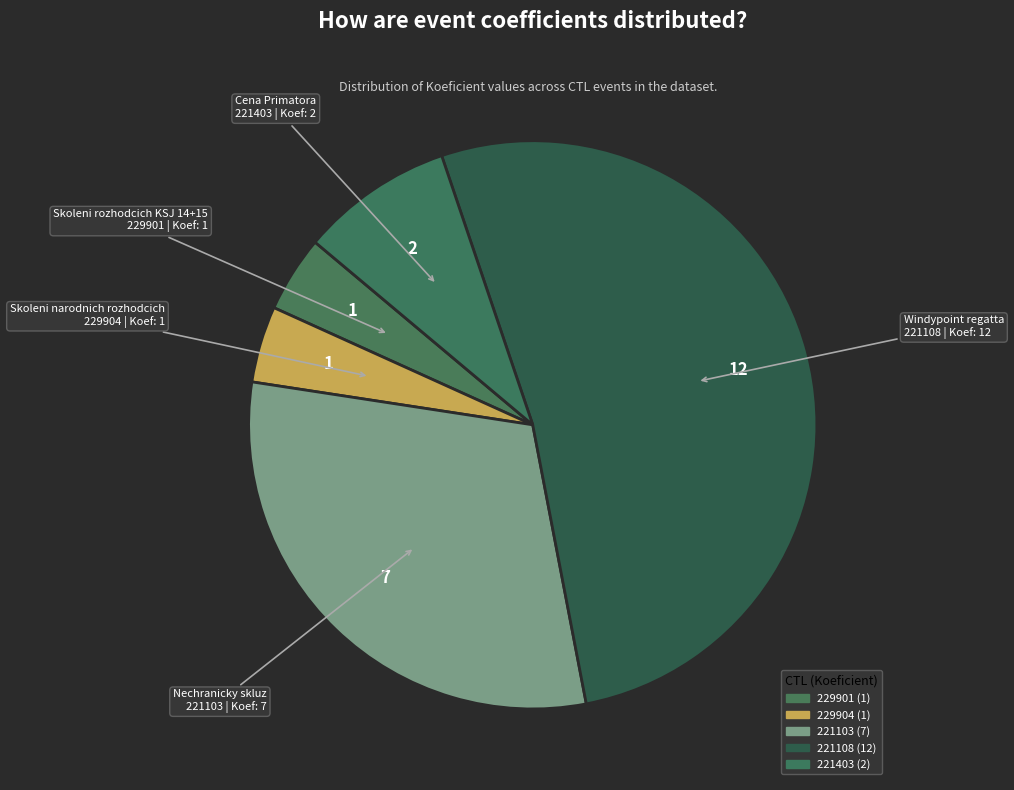

How many slices are in this pie chart?

5